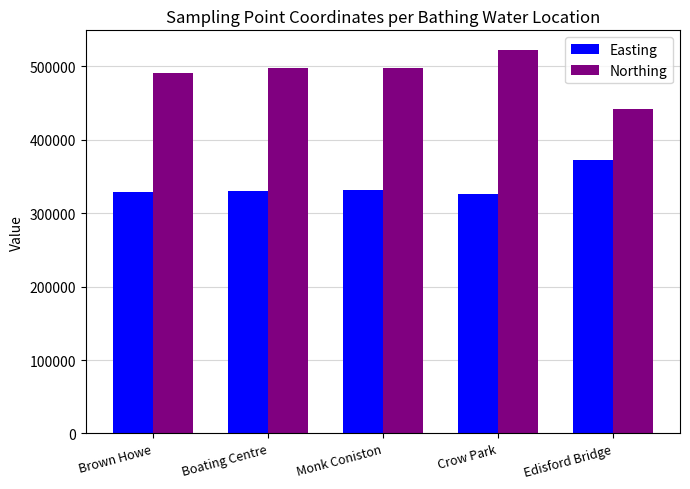

Rank the series by their maximum value, from highest to lowest.

Northing, Easting